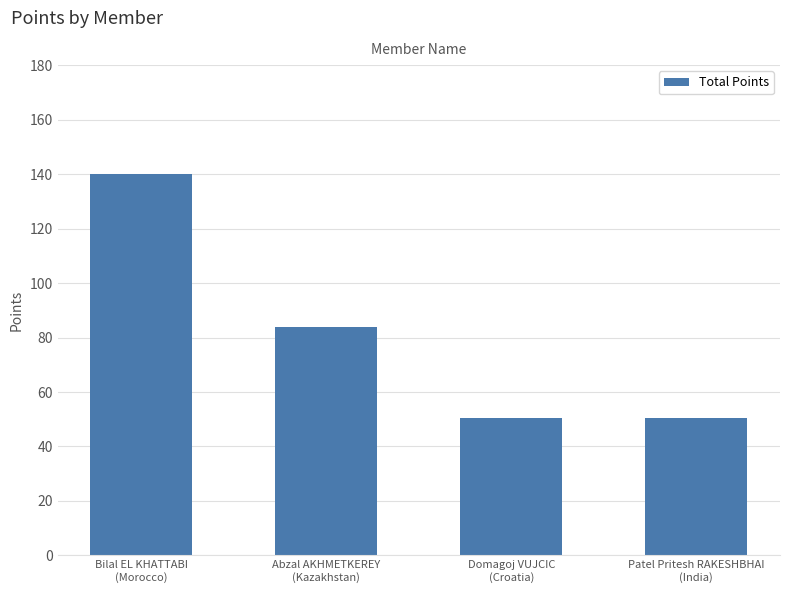

What is the sum of the values at Abzal AKHMETKEREY
(Kazakhstan) and Domagoj VUJCIC
(Croatia)?

134.4